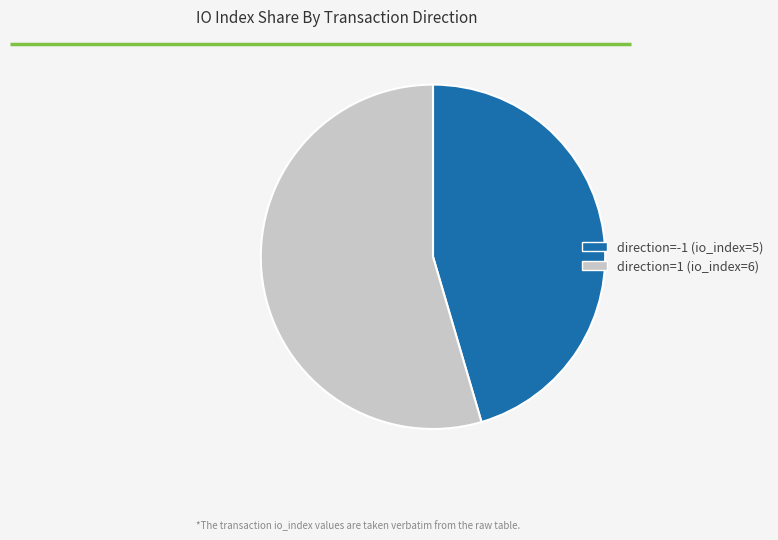

What is the largest slice in the pie chart?

direction=1 (io_index=6)